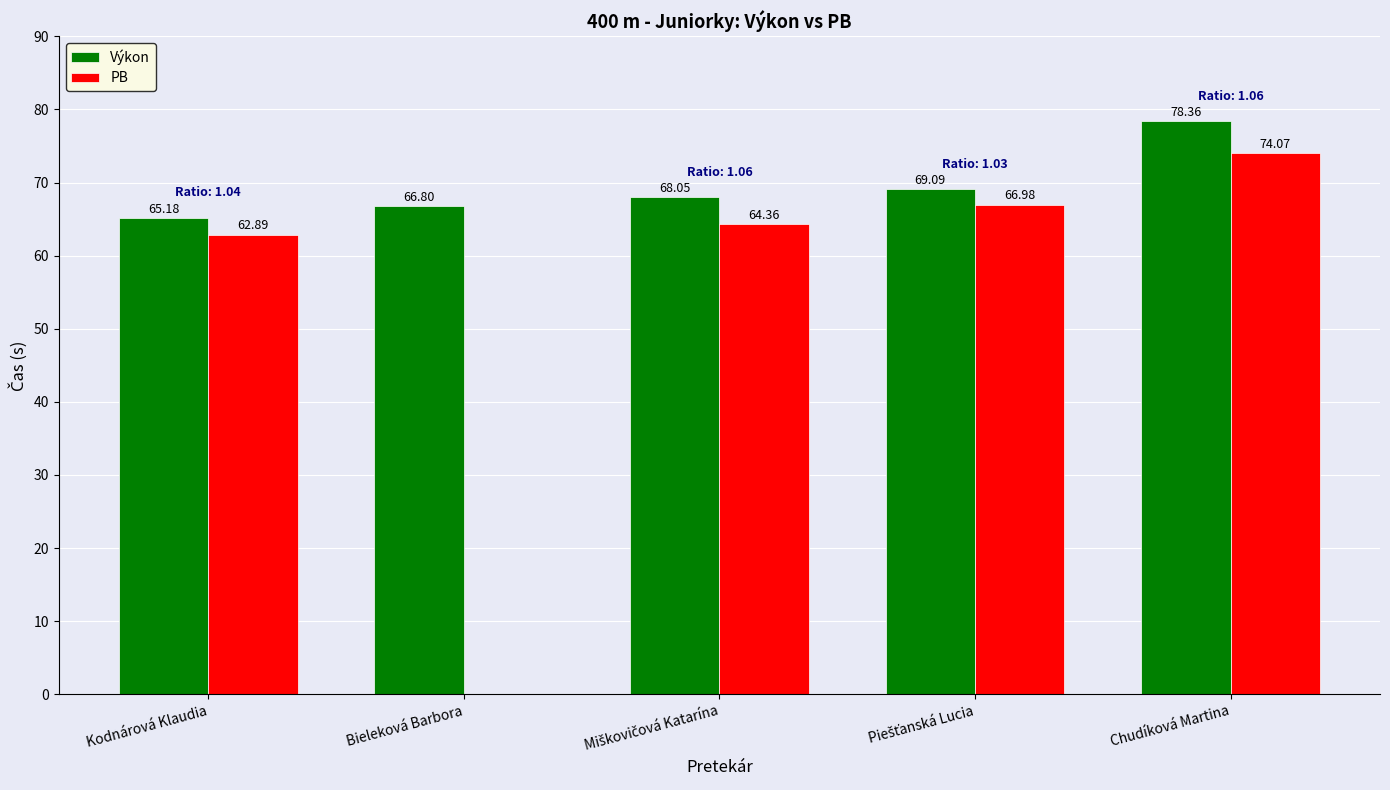

Which category has the highest value across all series?

Chudíková Martina